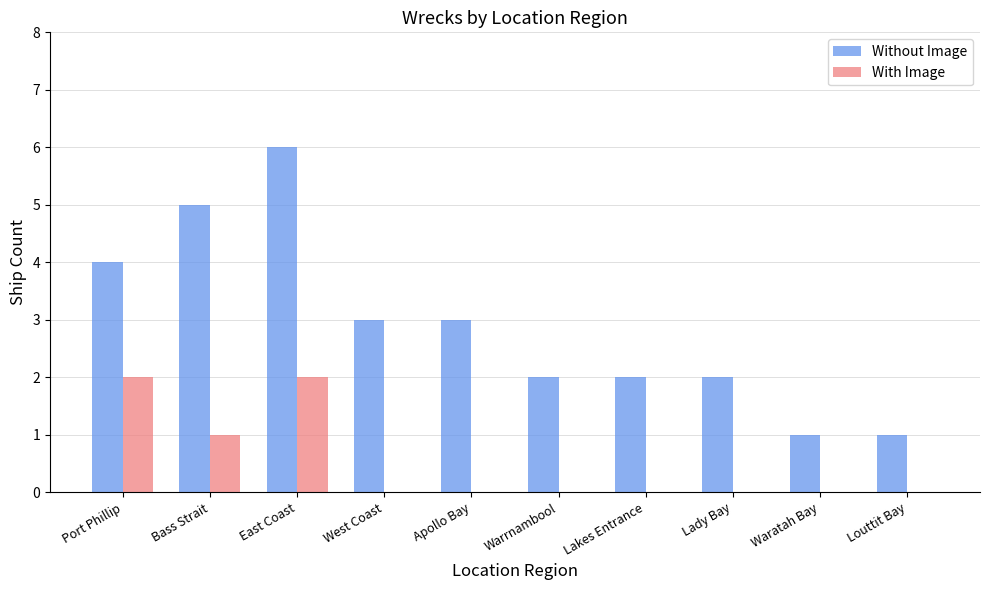

Is the value of With Image at West Coast greater than the value of Without Image at Bass Strait?

No